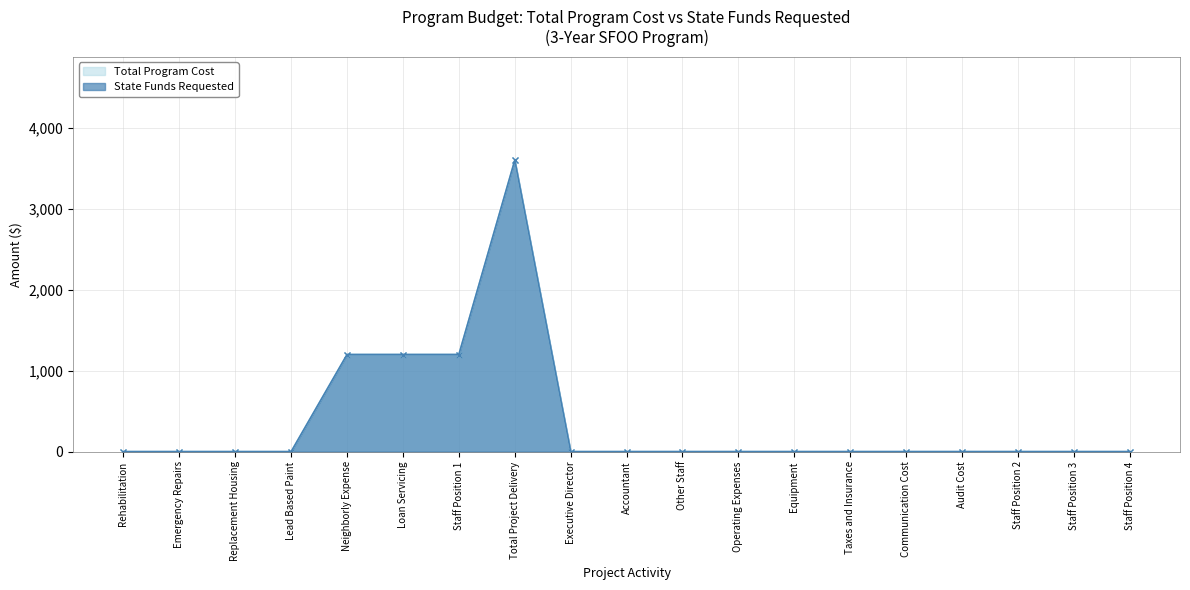

Which series has the largest total across all categories?

Total Program Cost